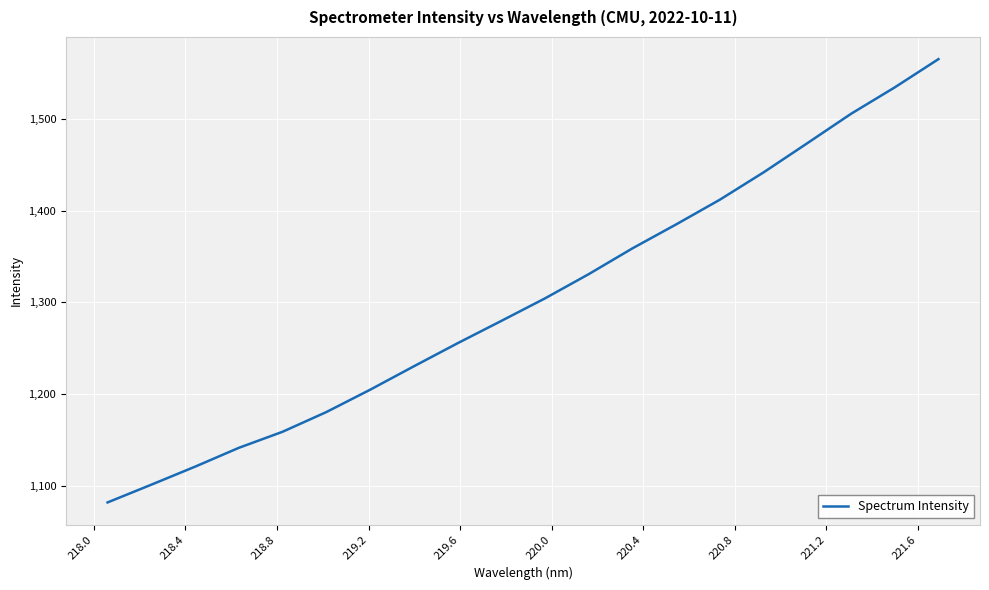

What is the smallest value displayed?

1081.8